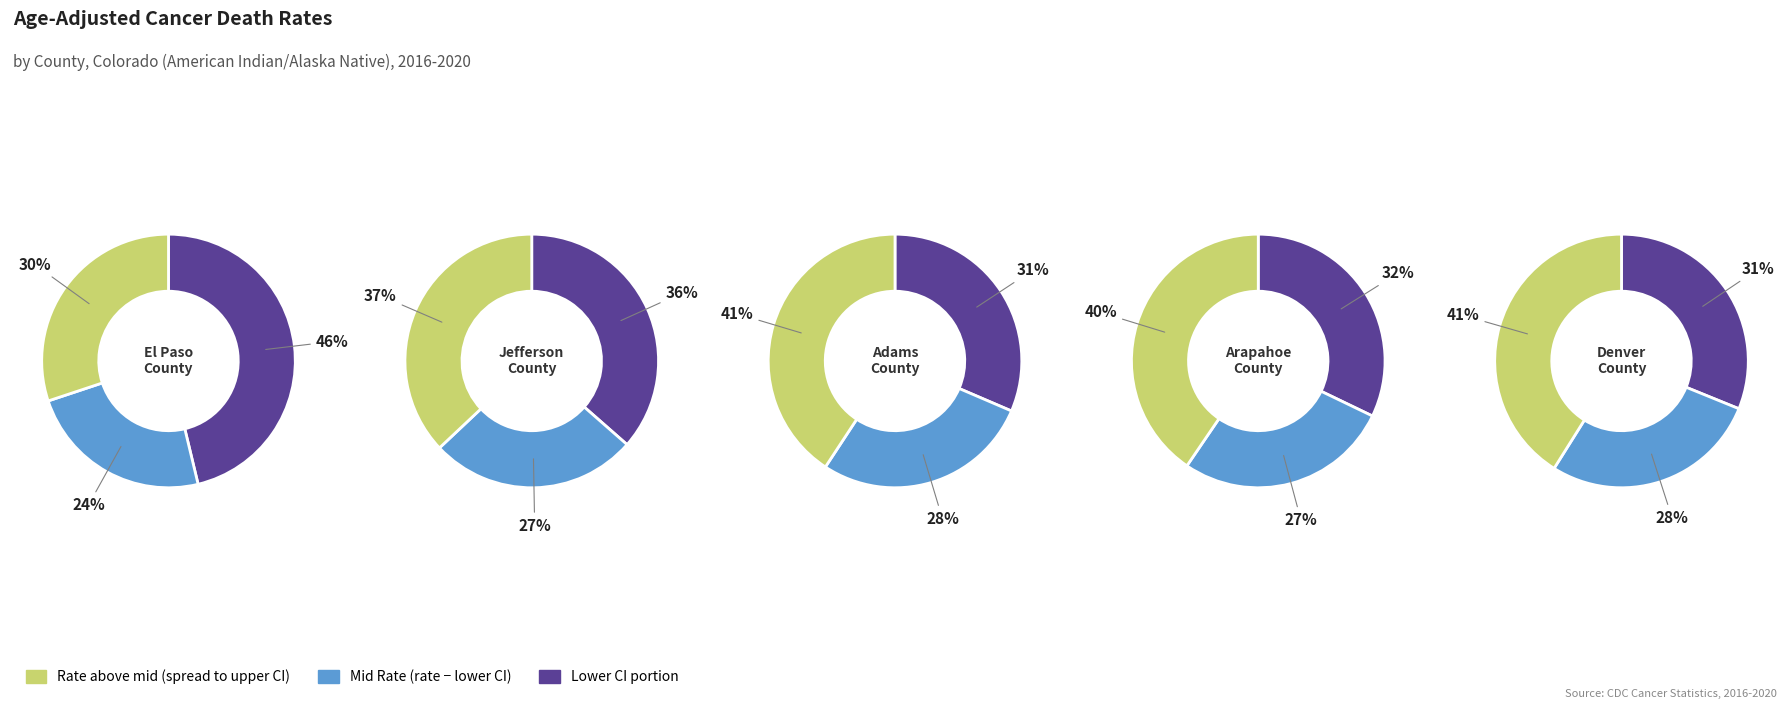

Between Jefferson County and Adams County, which is larger?

Adams County